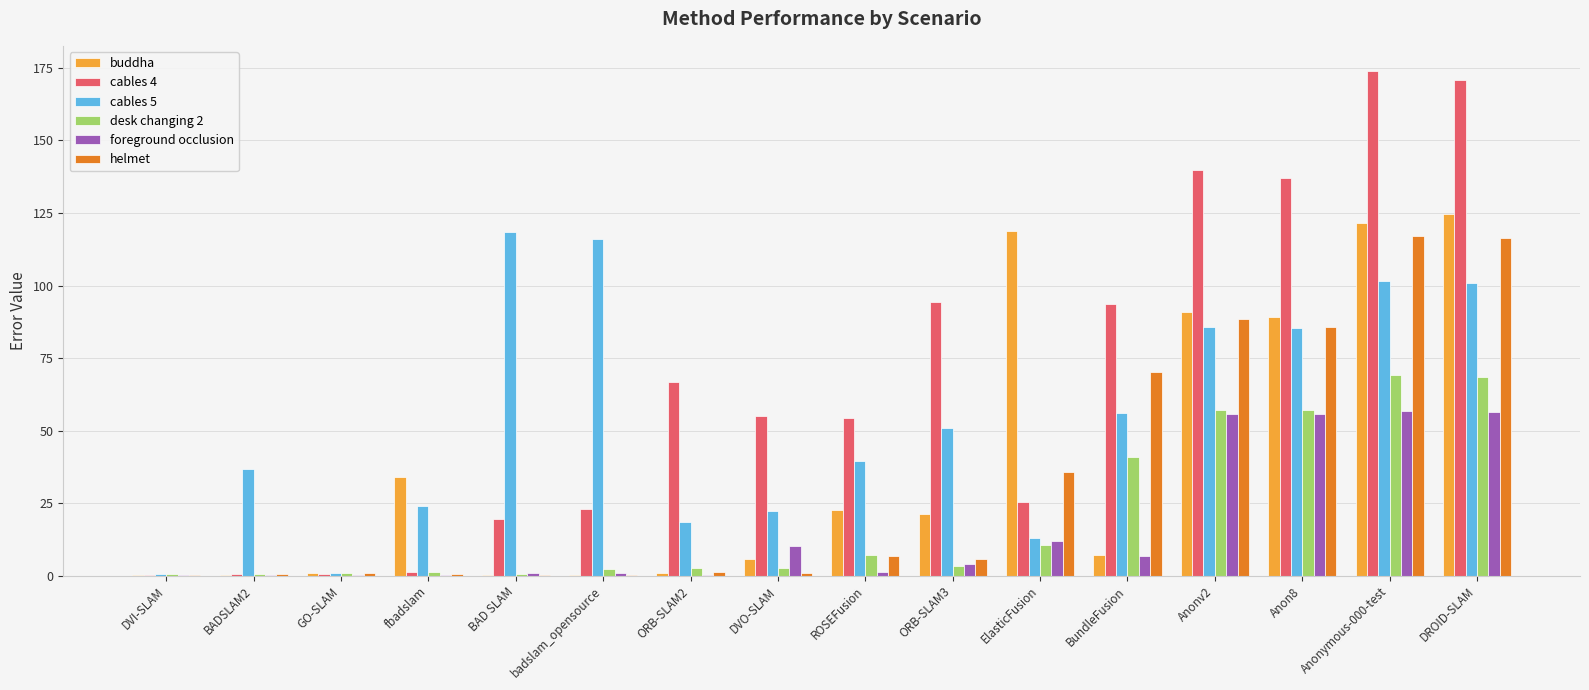

The cables 4 series shows 35.4 at Anon8. True or false?

False